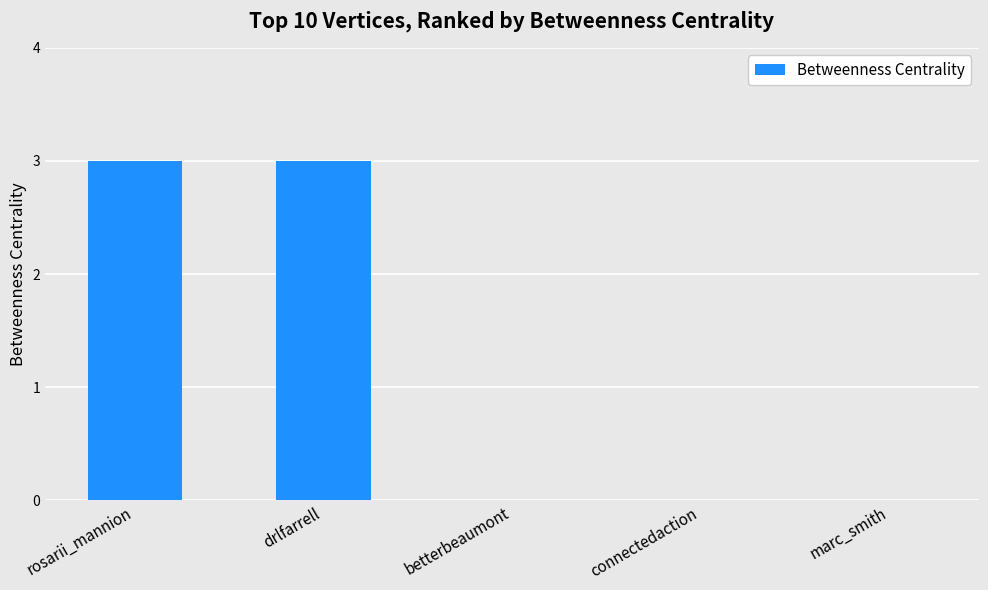

What is the sum of the values at drlfarrell and marc_smith?

3